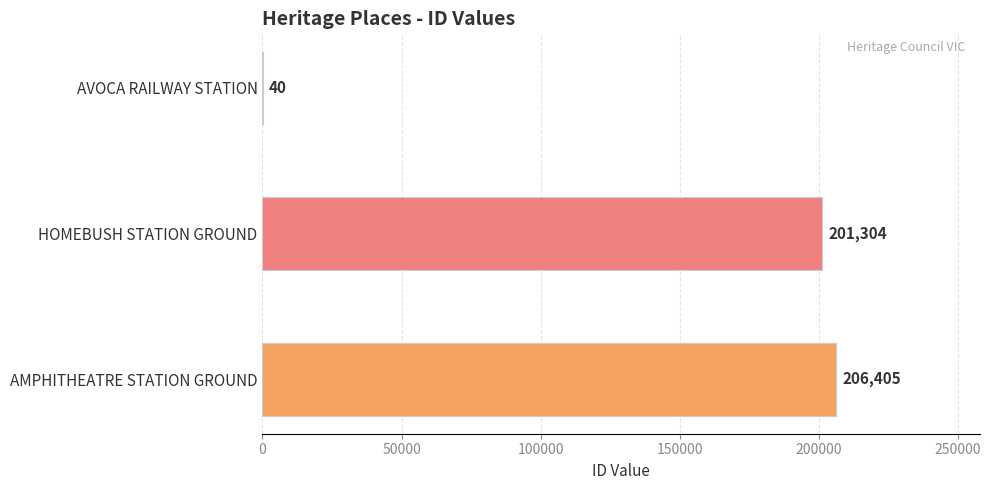

What is the approximate value at HOMEBUSH STATION GROUND?

201304